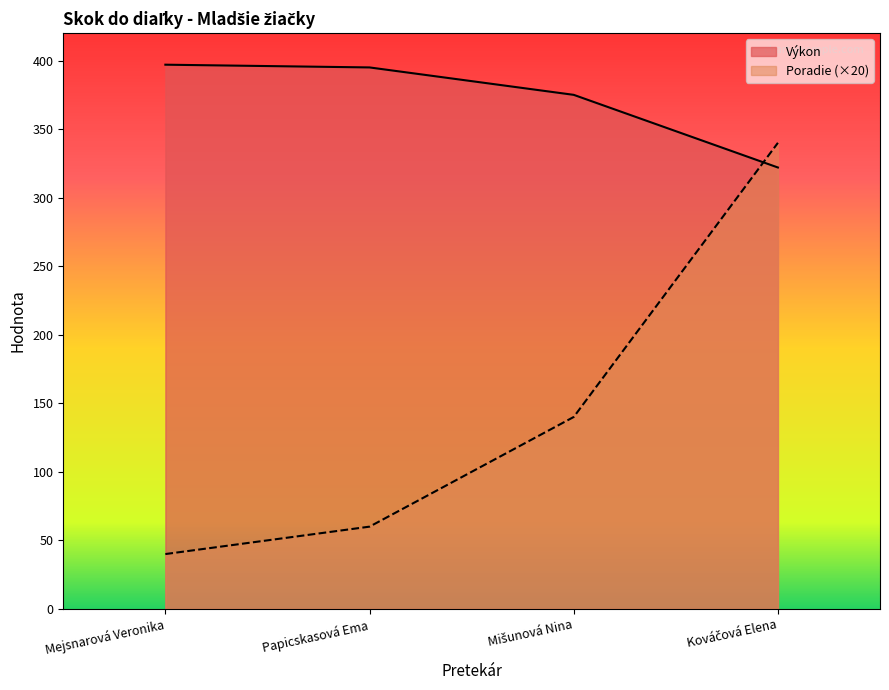

At which label does Výkon first exceed 395?

Mejsnarová Veronika